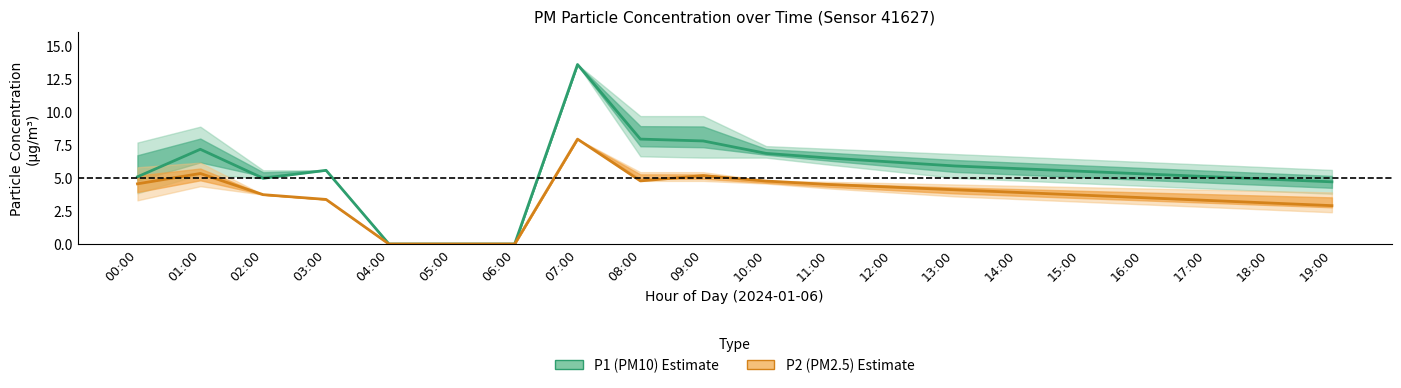

At which label does P1 (PM10) first exceed 5?

00:00